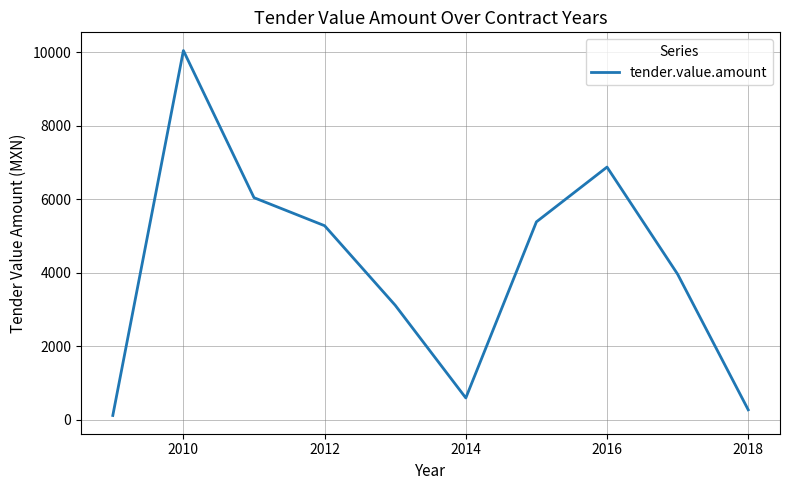

What is the greatest value displayed?

10051.3